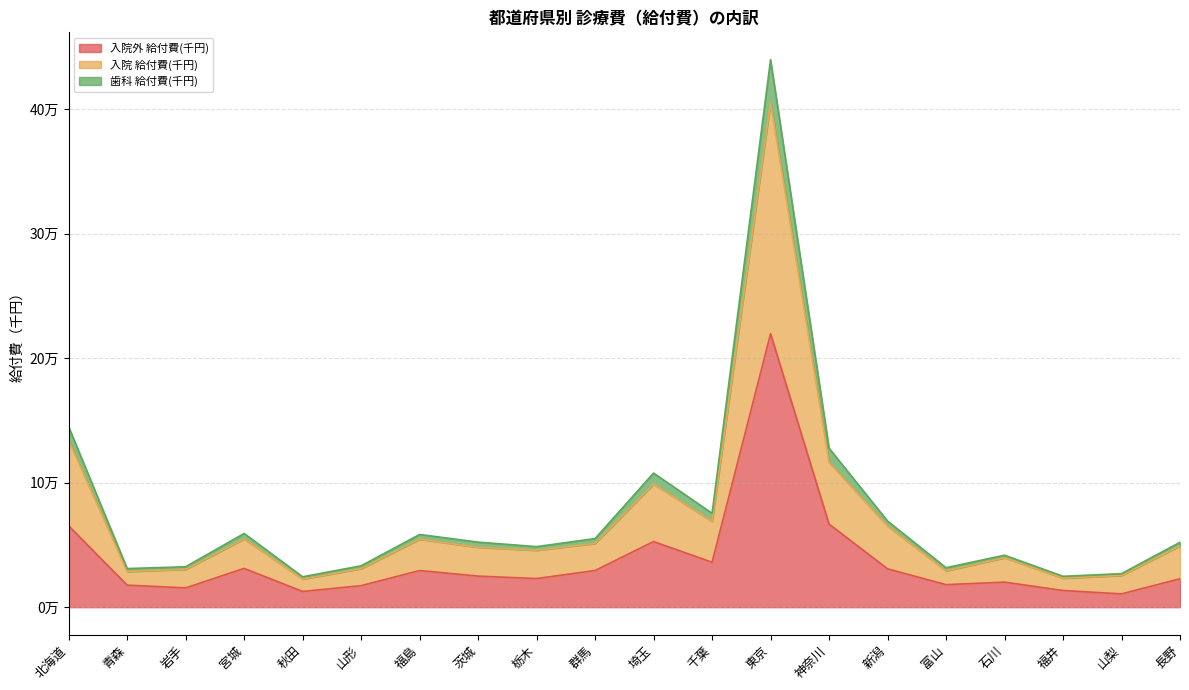

At how many categories does at least one series exceed 2135394?

1